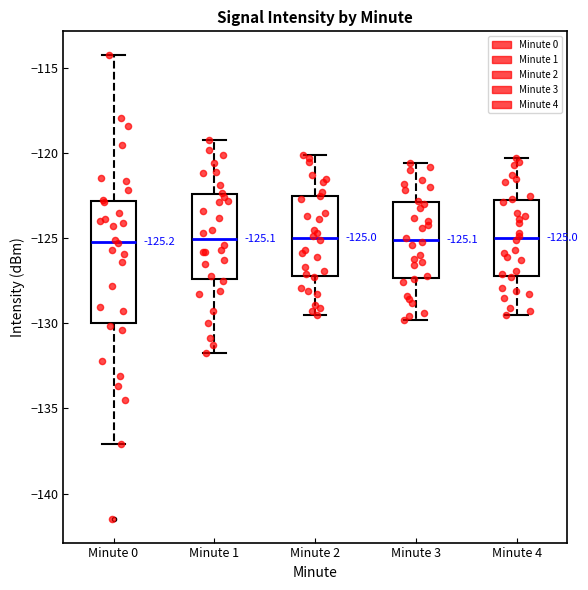

Which box is the tallest, from its lower edge to its upper edge?

Minute 0